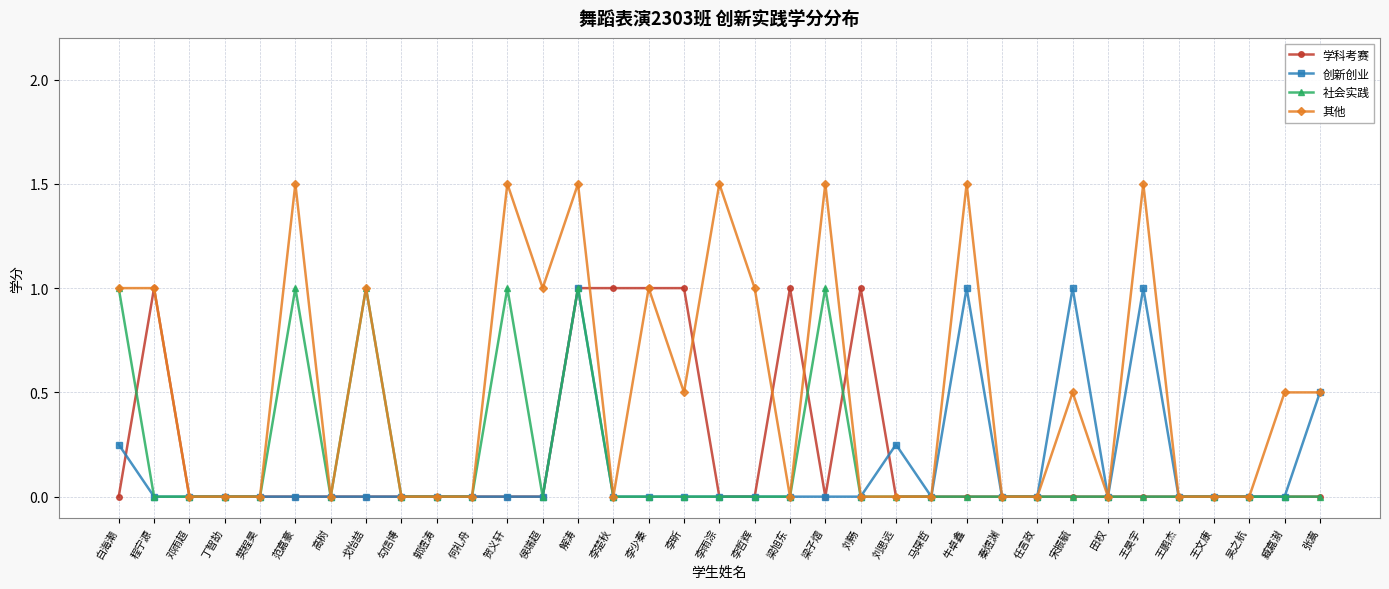

What position from the right is 何礼舟?

25